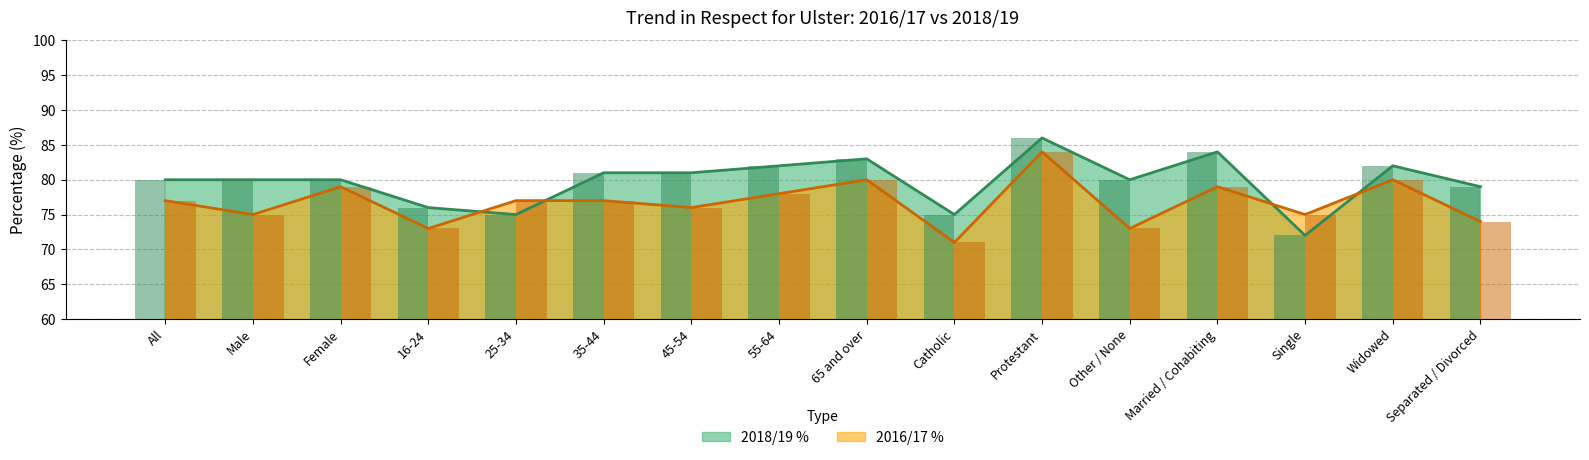

What is the maximum value shown in the chart?

86